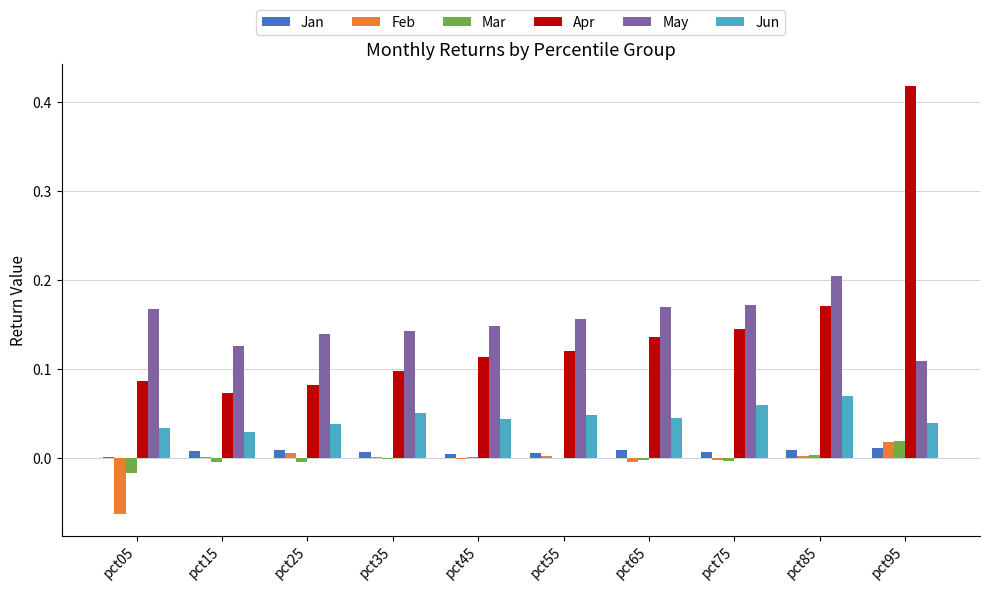

Is the value of Feb at pct25 greater than the value of May at pct35?

No